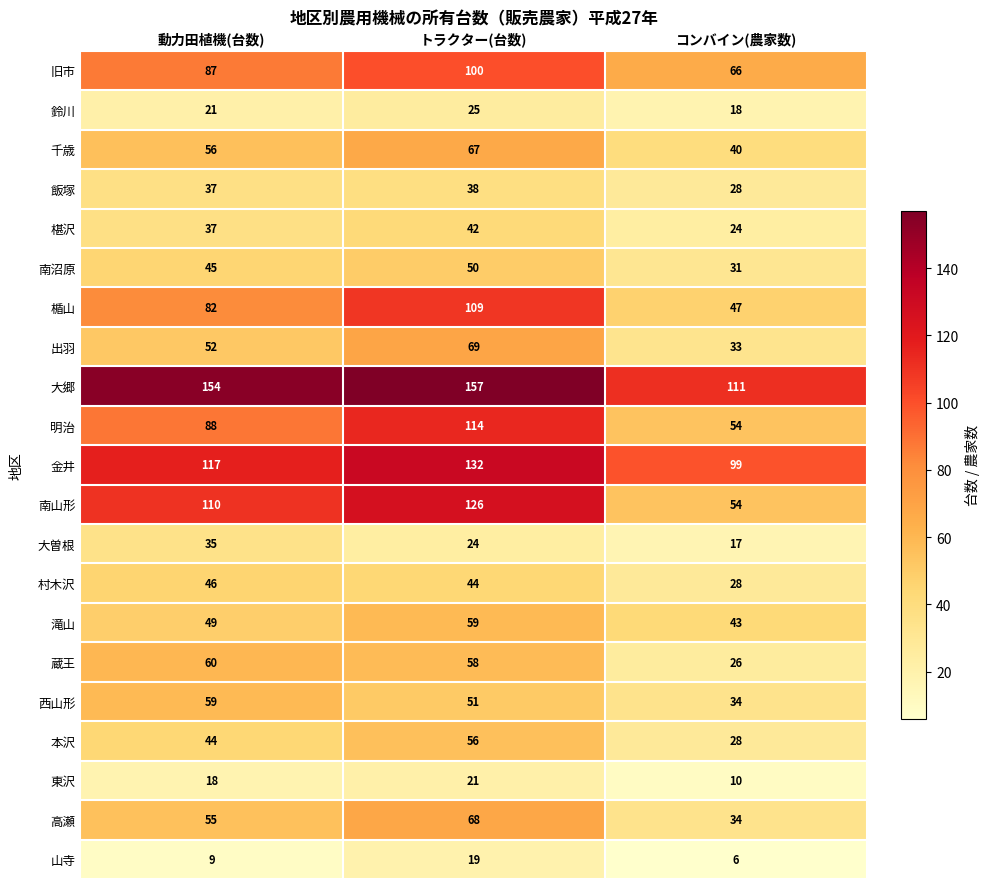

Which series has the largest range (max minus min)?

南山形